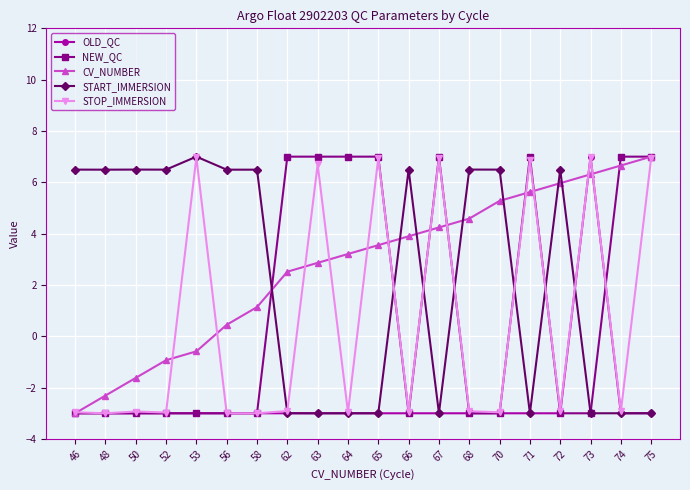

What is the total value across all series at 58?

-1.4